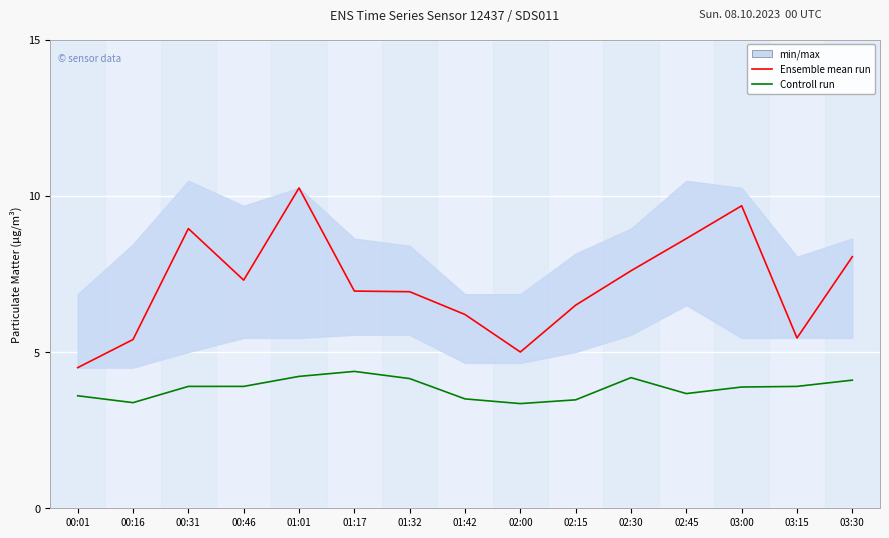

What is the average value of the Controll run series?

3.8